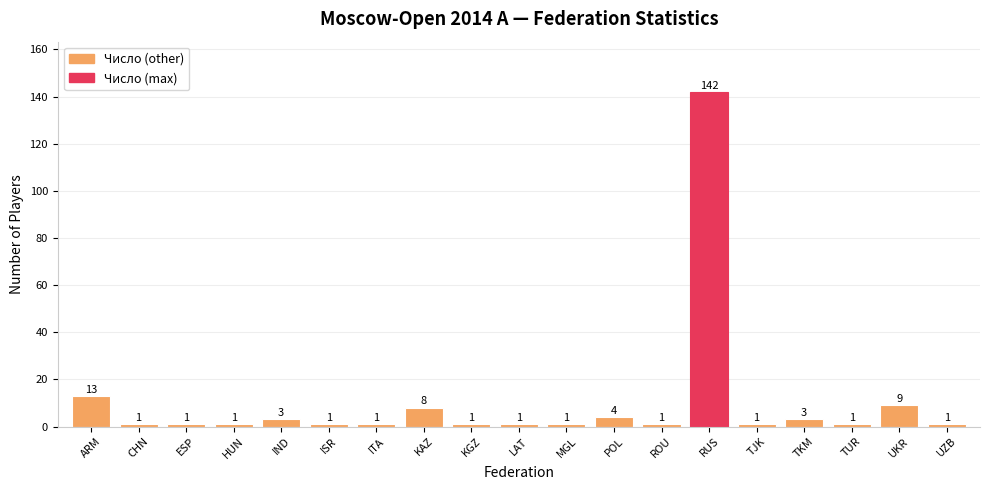

What is the label of the 13th bar from the right?

ITA